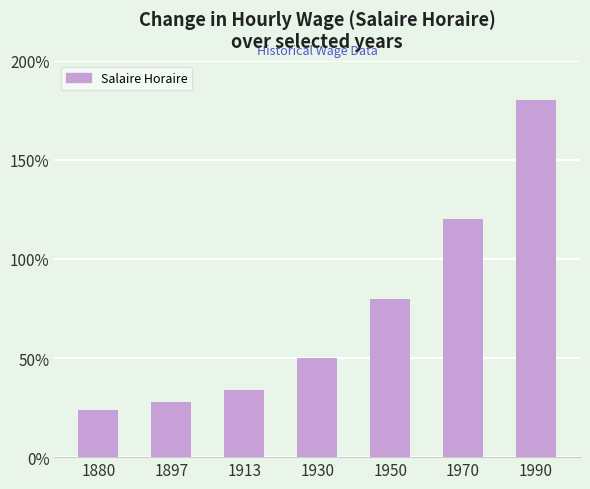

What value does the data have at 1990?

1.8